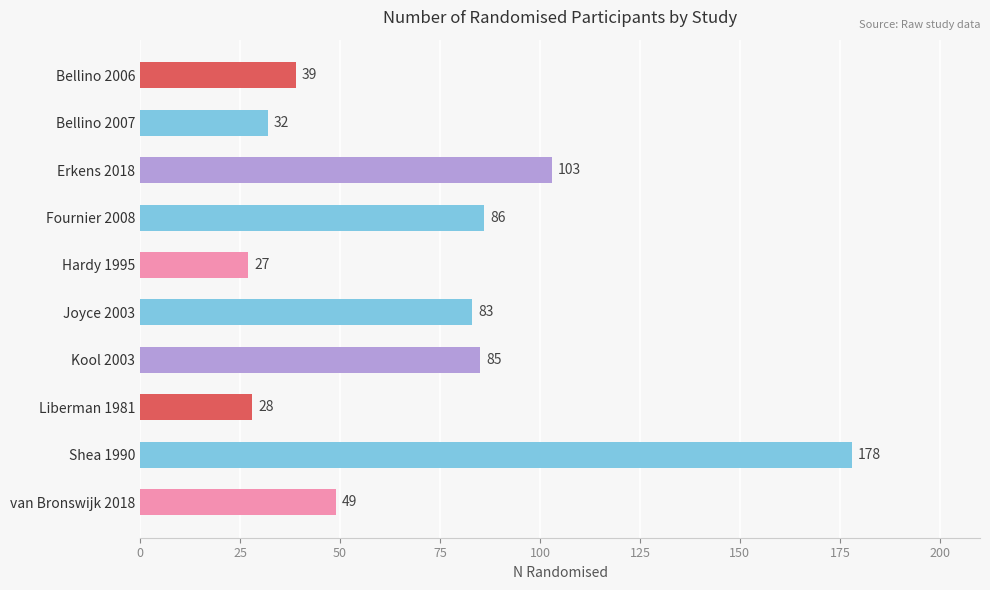

Read the value at Erkens 2018, to the nearest 10.

100